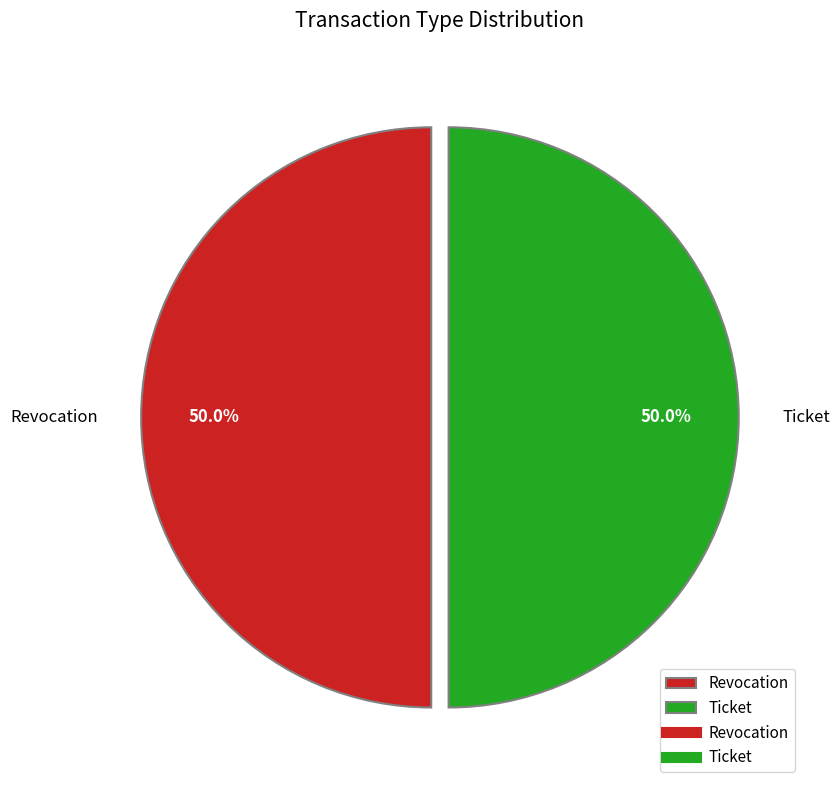

How many segments does this pie chart have?

2